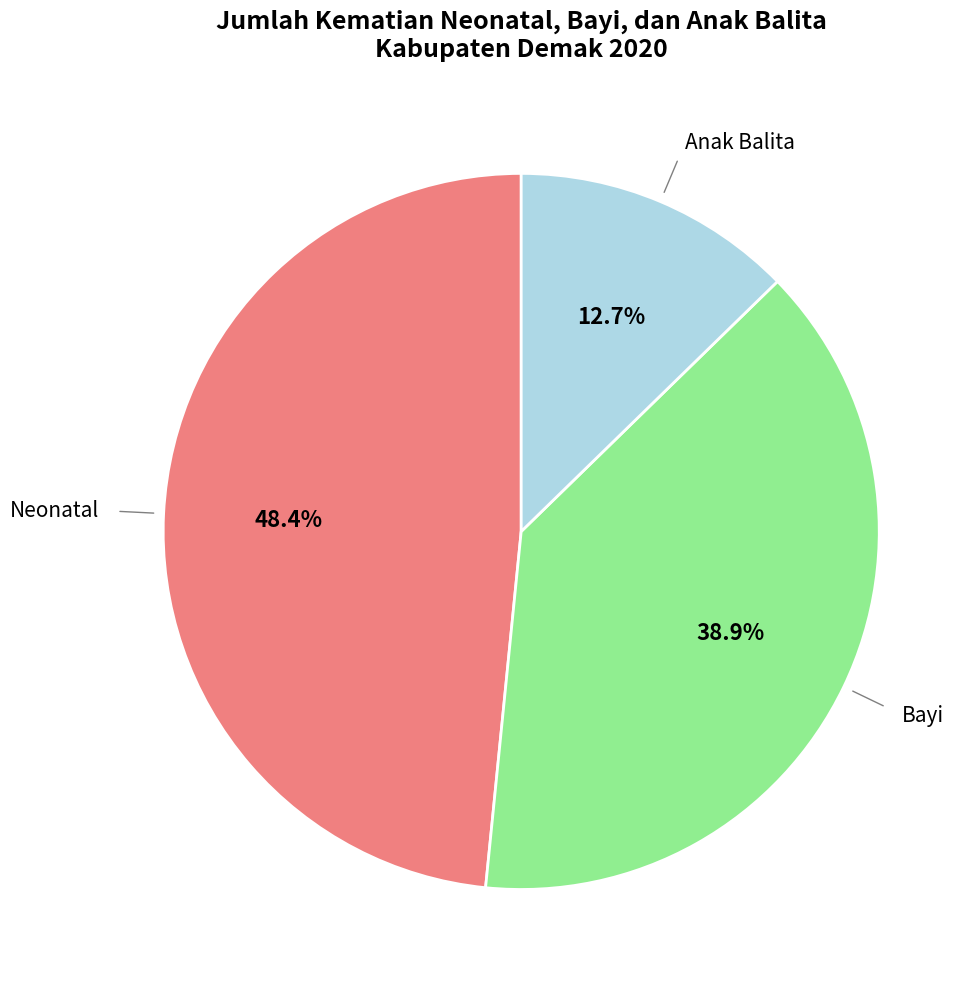

Does any single category account for the majority?

No